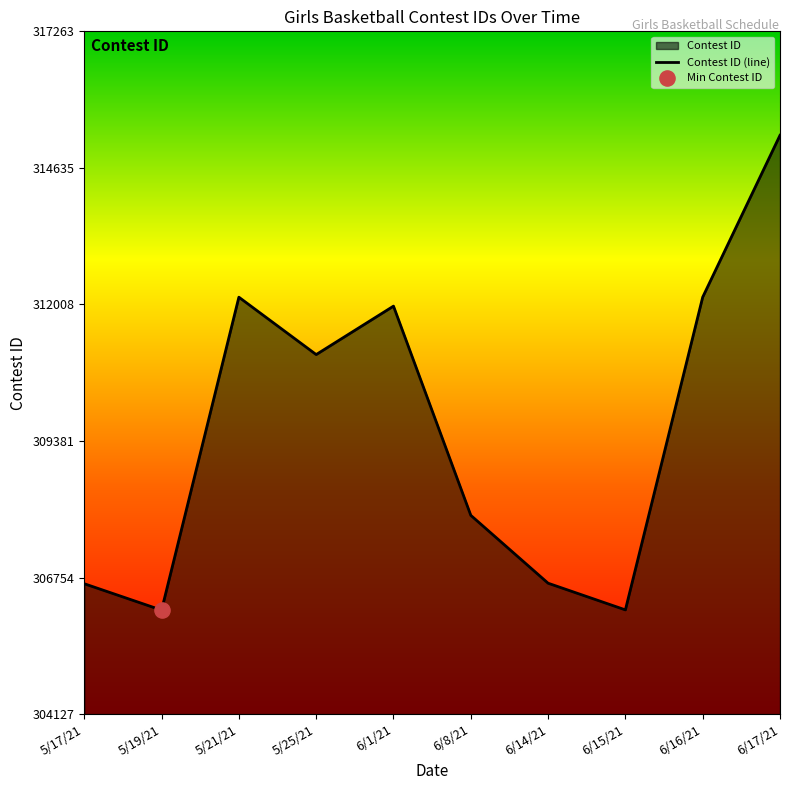

Between 6/8/21 and 6/14/21, which is larger?

6/8/21